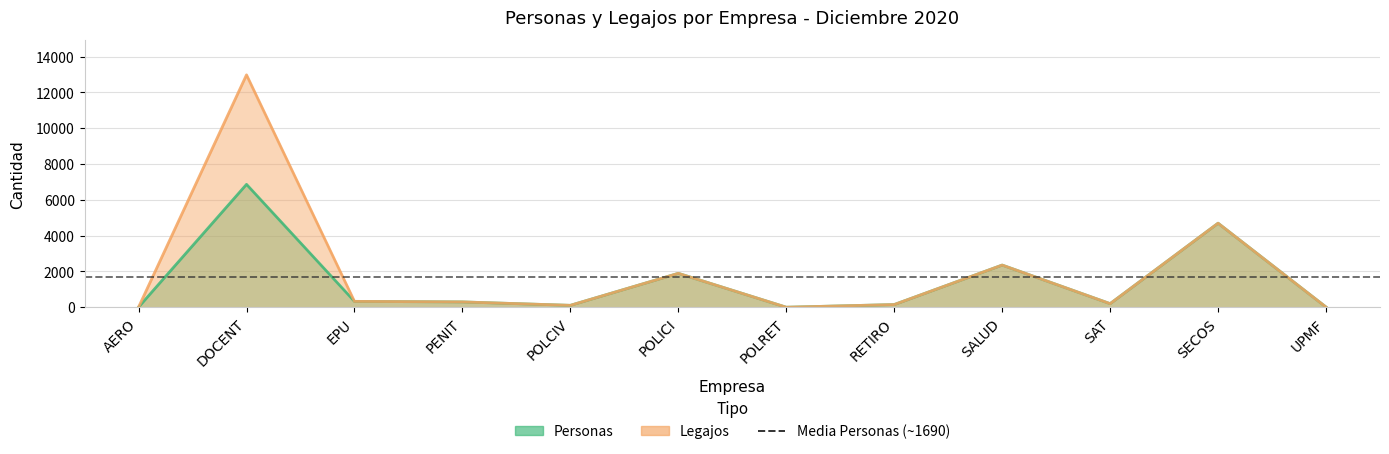

At which label does Legajos first exceed 298?

DOCENT